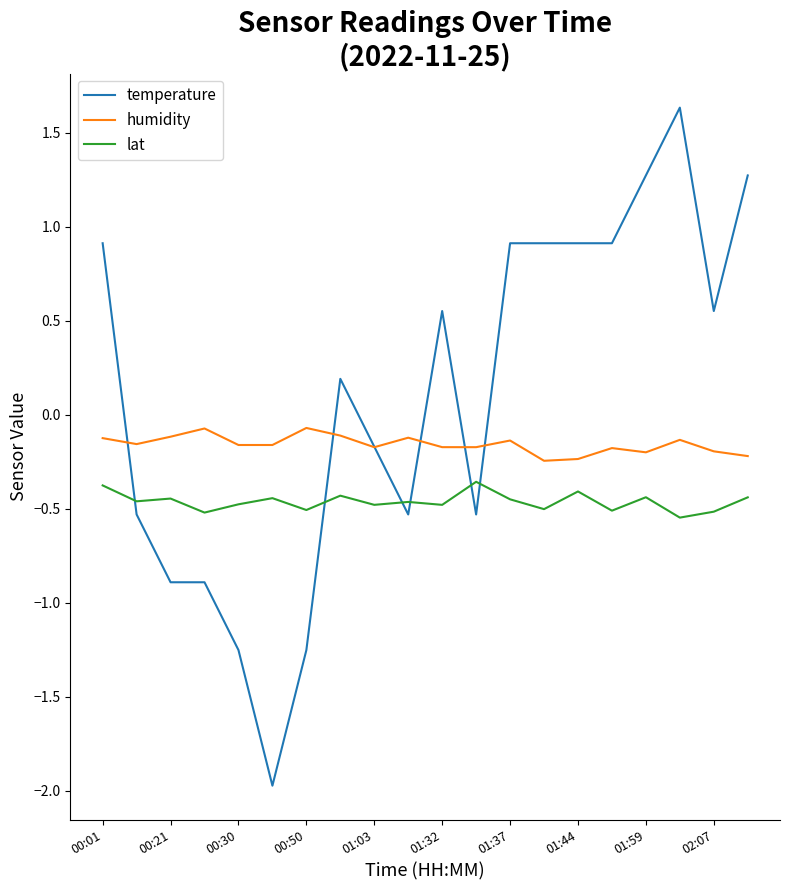

True or false: temperature and lat intersect in this chart.

True